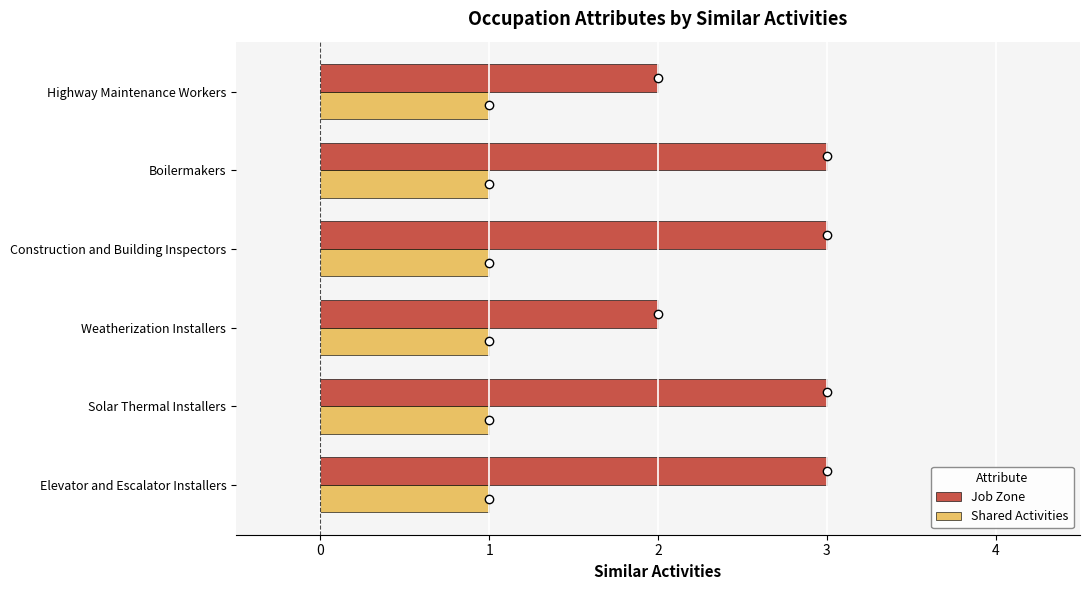

Which series has the largest total across all categories?

Job Zone